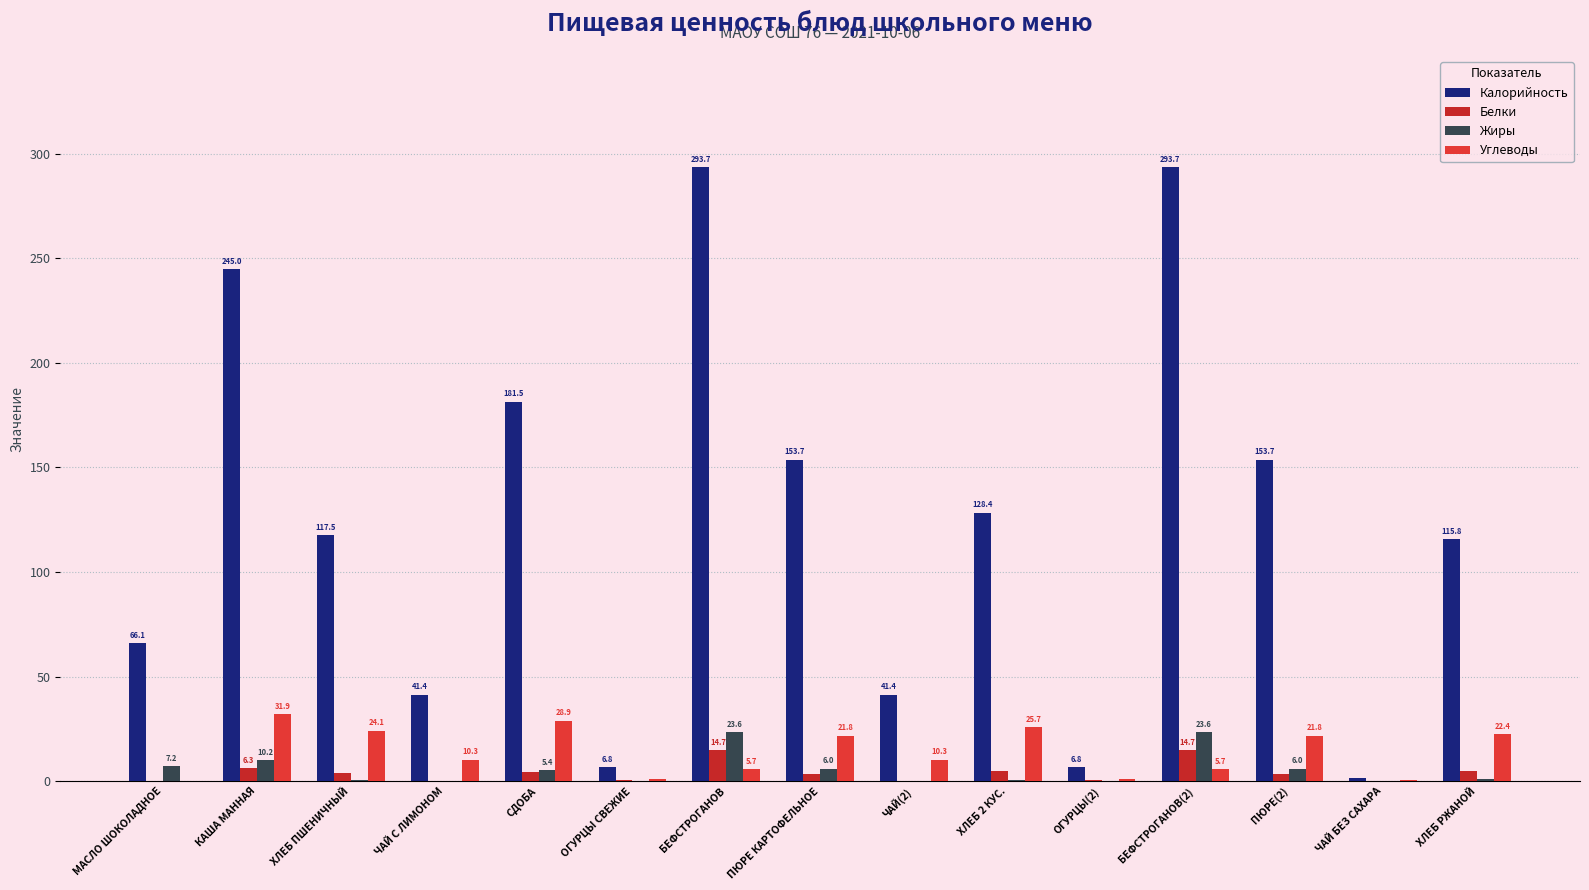

List the labels in order of Углеводы value, smallest first.

МАСЛО ШОКОЛАДНОЕ, ЧАЙ БЕЗ САХАРА, ОГУРЦЫ СВЕЖИЕ, ОГУРЦЫ(2), БЕФСТРОГАНОВ, БЕФСТРОГАНОВ(2), ЧАЙ С ЛИМОНОМ, ЧАЙ(2), ПЮРЕ КАРТОФЕЛЬНОЕ, ПЮРЕ(2), ХЛЕБ РЖАНОЙ, ХЛЕБ ПШЕНИЧНЫЙ, ХЛЕБ 2 КУС., СДОБА, КАША МАННАЯ